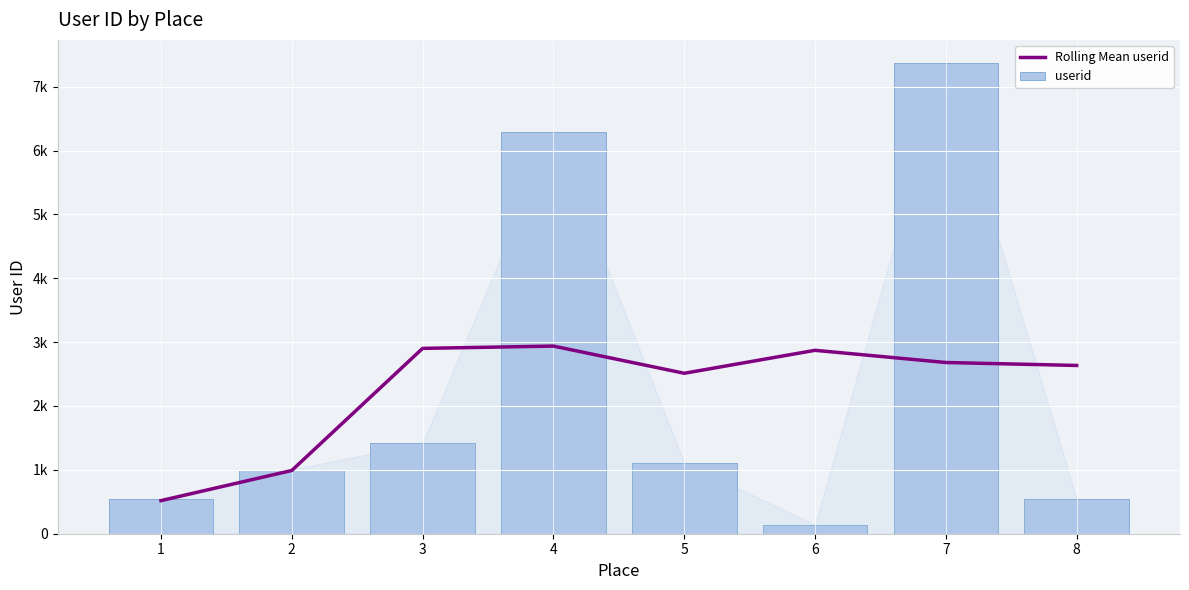

What is the maximum value shown in the chart?

7364.0